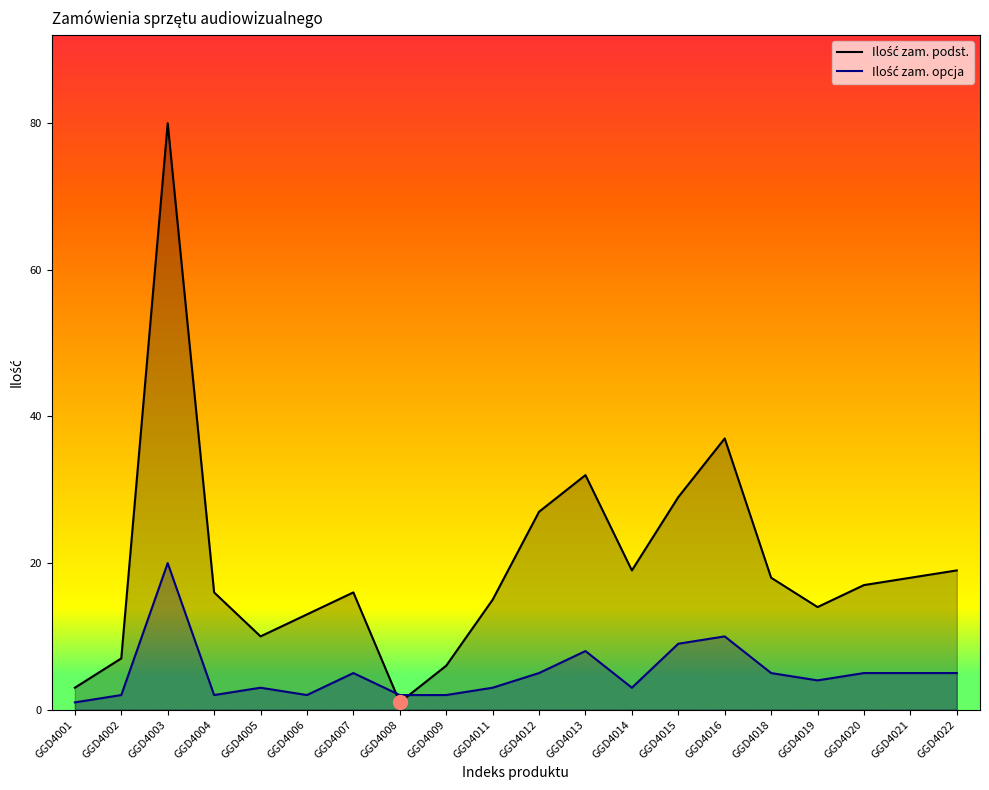

Which category has the highest value across all series?

GGD4003